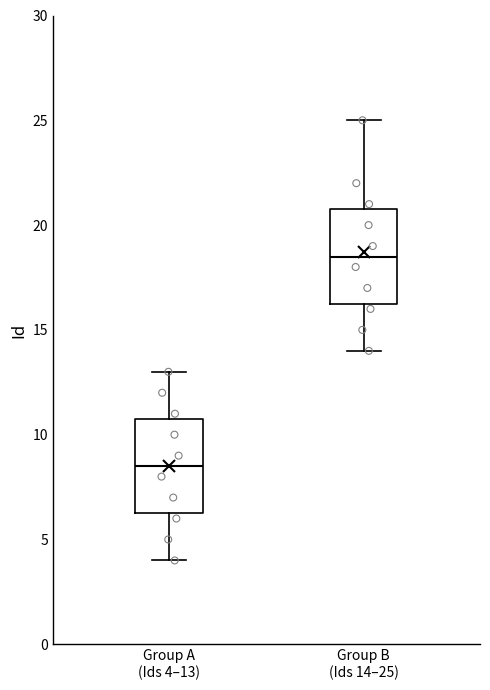

Reading left to right, read every box against the y-axis: the position of its median line, the range the box covers, and the ends of its whiskers. The values are not printed on the chart, so give them approximately, as read against the axis.

Group A (Ids 4–13): median 8.5, box 6.5 to 11.0, whiskers 4.0 to 13.0
Group B (Ids 14–25): median 18.5, box 16.5 to 21.0, whiskers 14.0 to 25.0